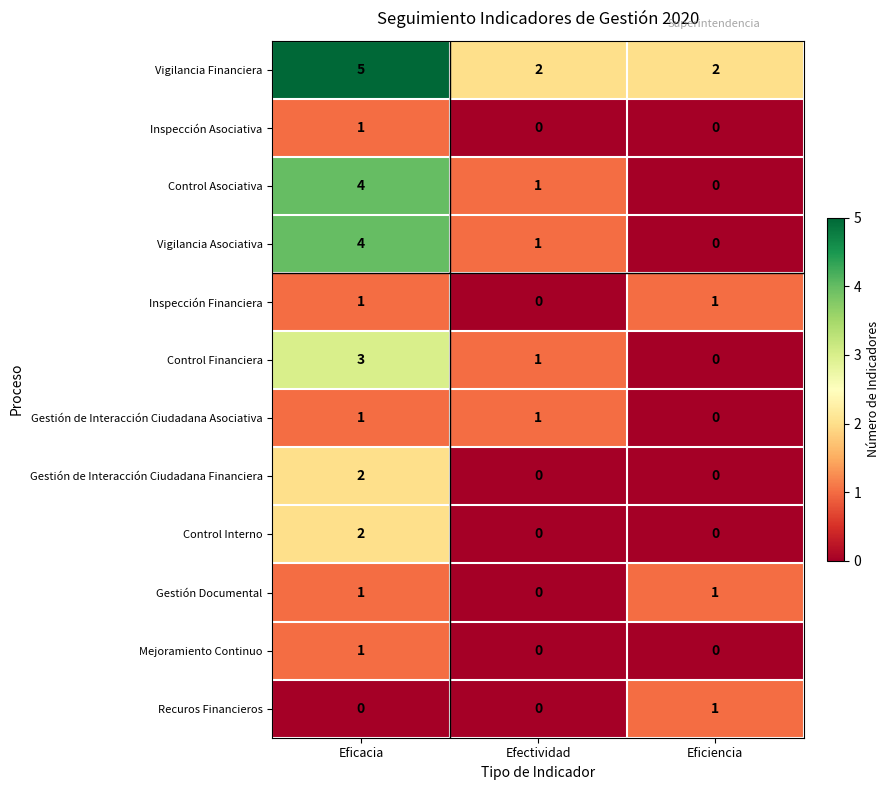

Count the Inspección Financiera values in the range 0 to 1.

3